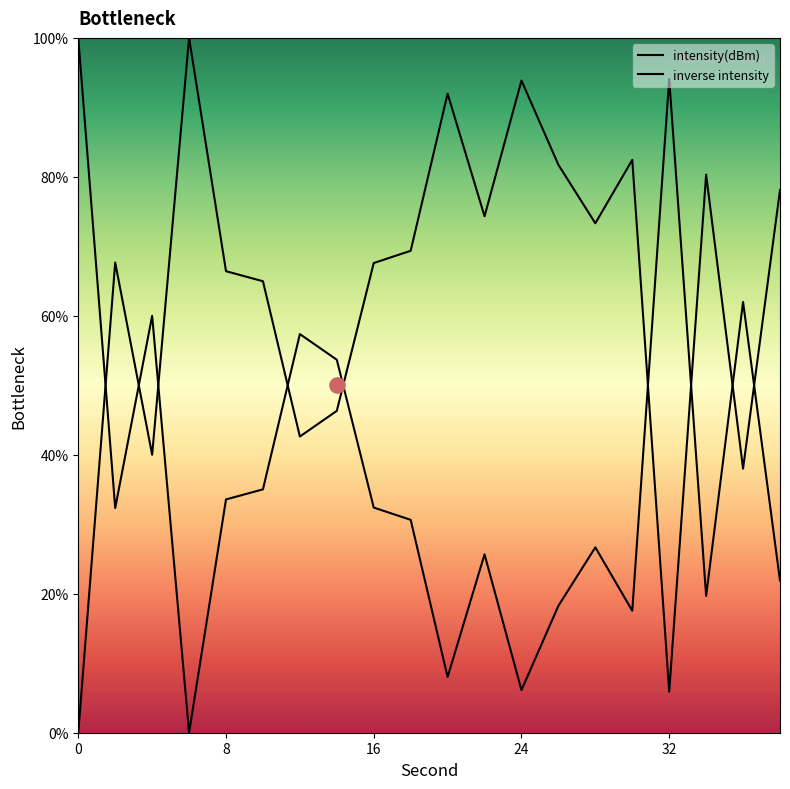

What is the change in value from 18 to 28?

+4.0